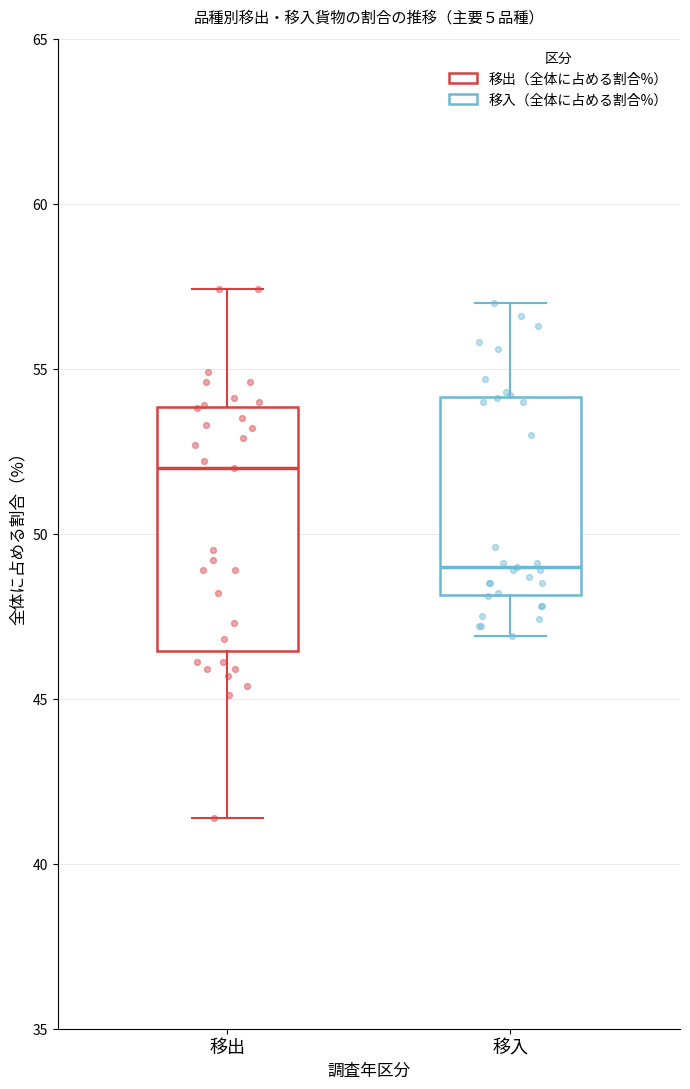

Reading left to right, transcribe this box plot: for each box, give where its median line is, the range the box spans, and where its two whiskers end, as read against the y-axis. The values are not printed on the chart, so give them approximately, as read against the axis.

移出: median 52.0, box 46.5 to 54.0, whiskers 41.5 to 57.5
移入: median 49.0, box 48.0 to 54.0, whiskers 47.0 to 57.0